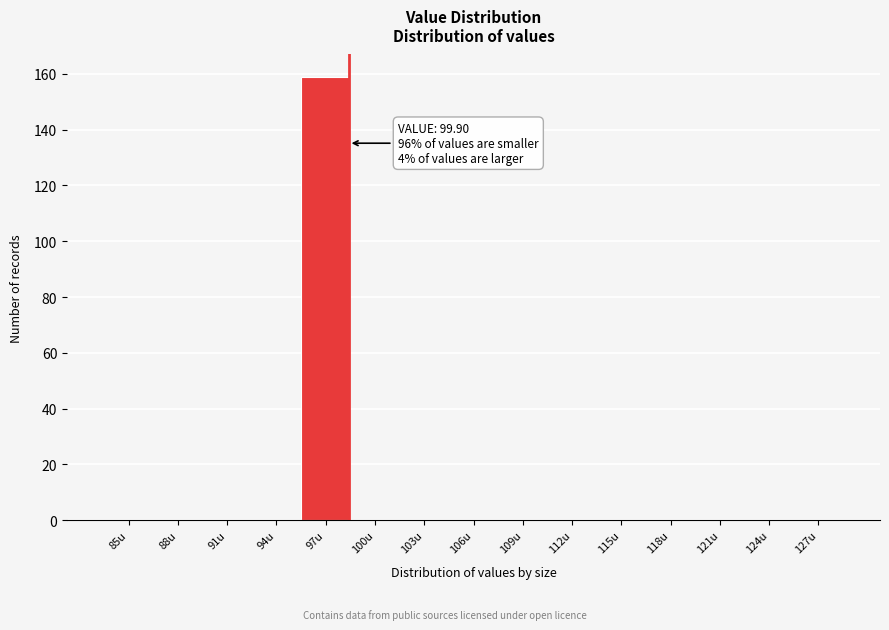

Reading right to left, list all the values displayed in this chart.

127u=0	124u=0	121u=0	118u=0	115u=0	112u=0	109u=0	106u=0	103u=0	100u=0	97u=159	94u=0	91u=0	88u=0	85u=0